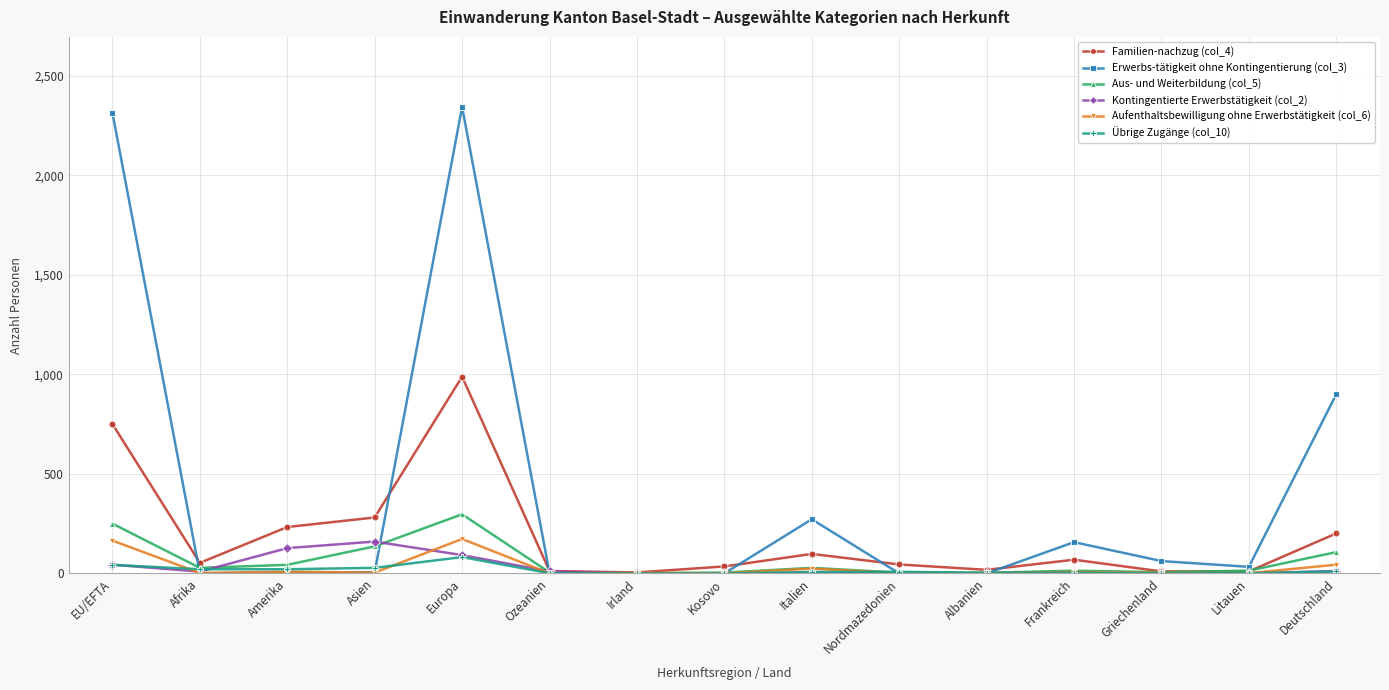

Which series has the largest total across all categories?

Erwerbs-tätigkeit ohne Kontingentierung (col_3)